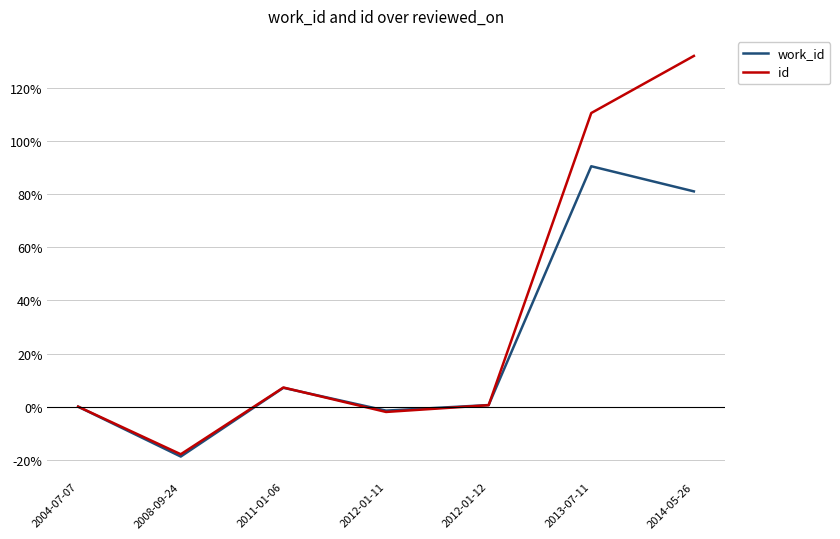

Which series has the widest spread of values?

id